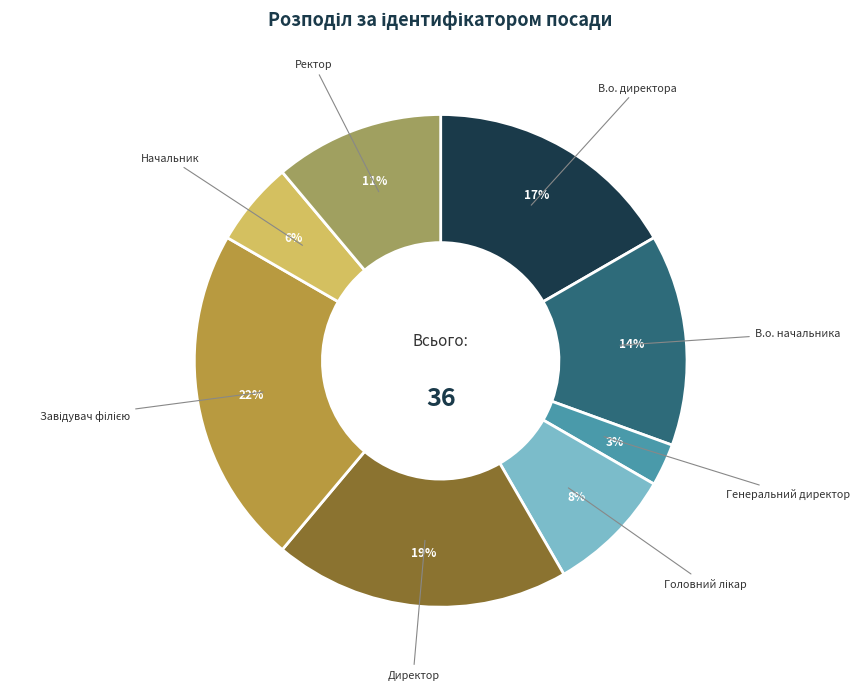

To the nearest percent, what is the difference between the largest and smallest slice percentages?

19%